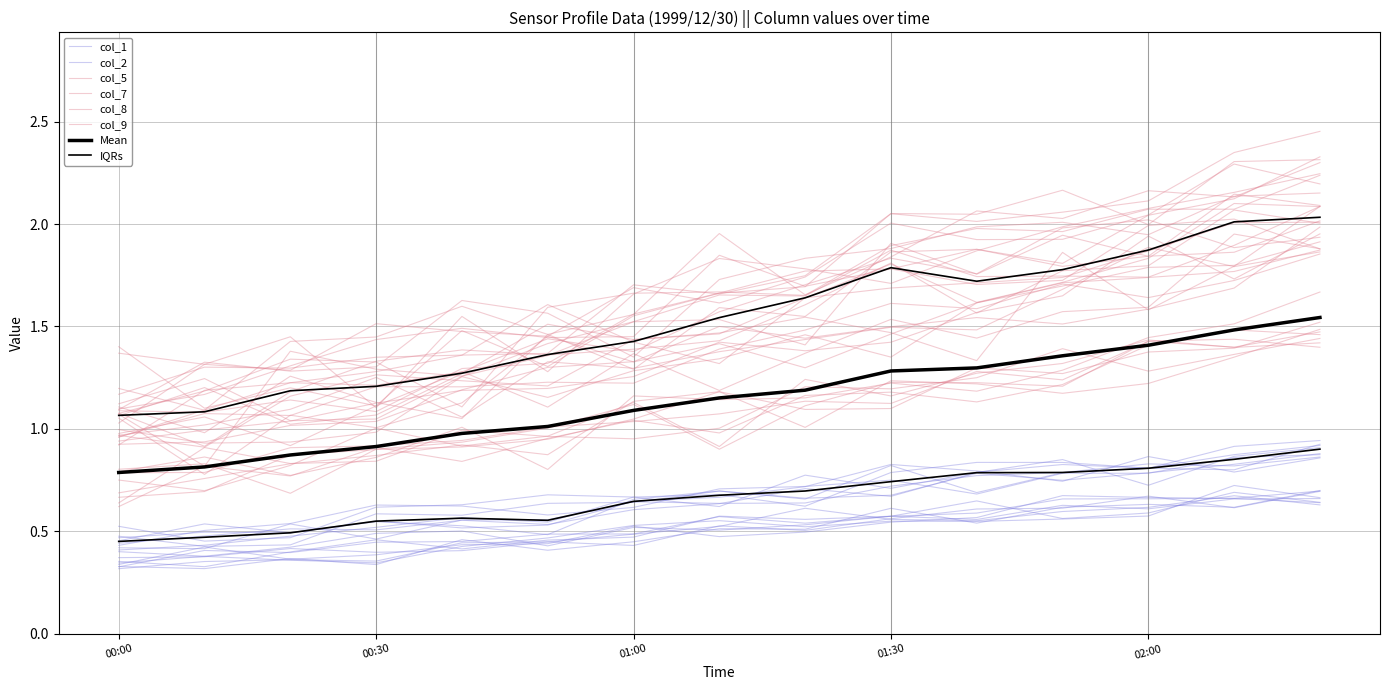

True or false: col_5 and col_9 intersect in this chart.

False